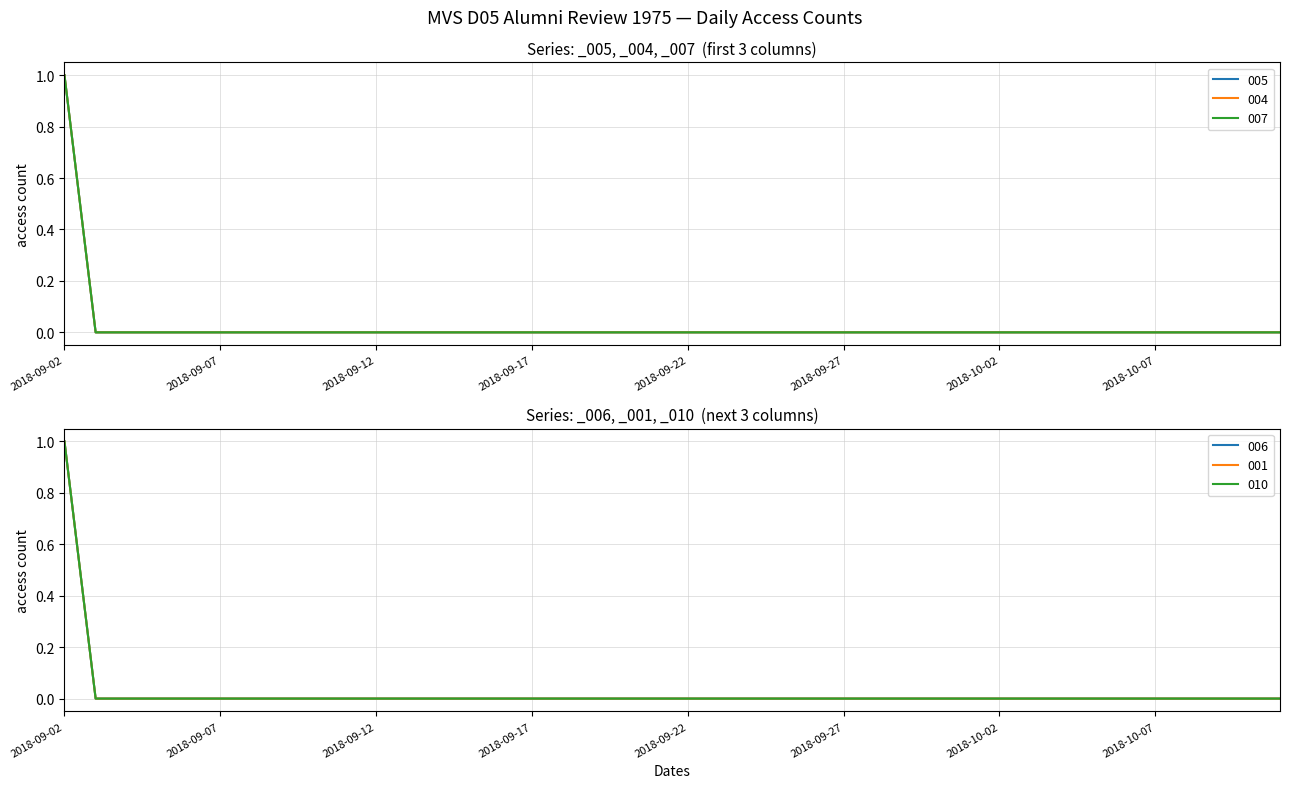

The value of MVS_D05_Alumni_Review_1975_05_004 at 2018-10-11 is 0. True or false?

False